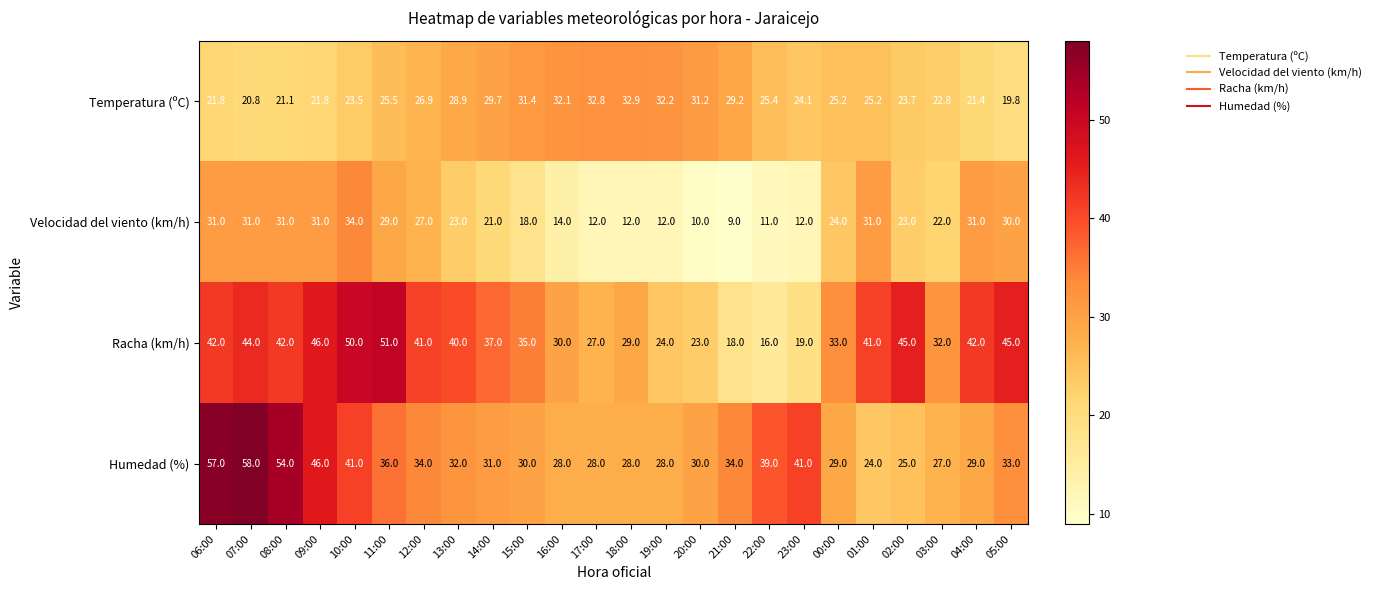

Read the Racha (km/h) value at 13:00.

40.0